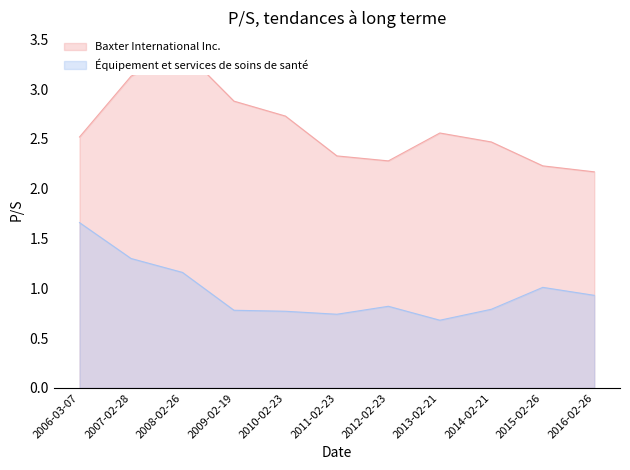

What is the difference between the highest and lowest values at 2013-02-21?

1.9